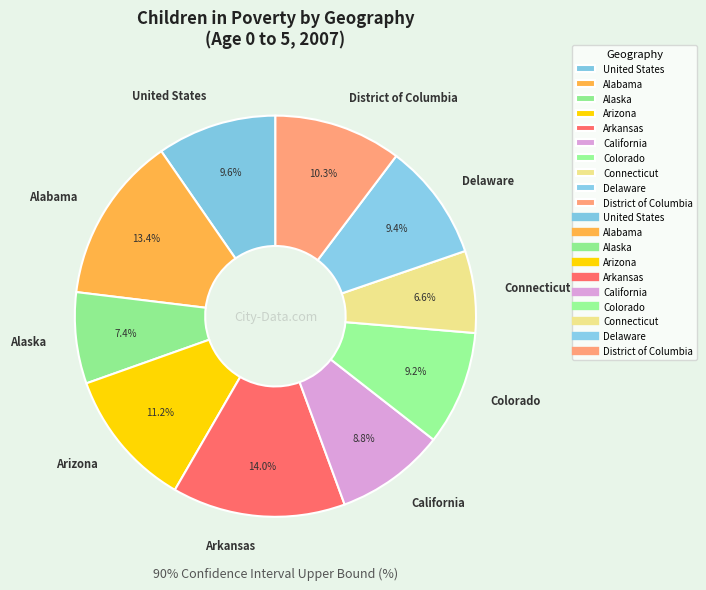

What is the smallest slice in the pie chart?

Connecticut